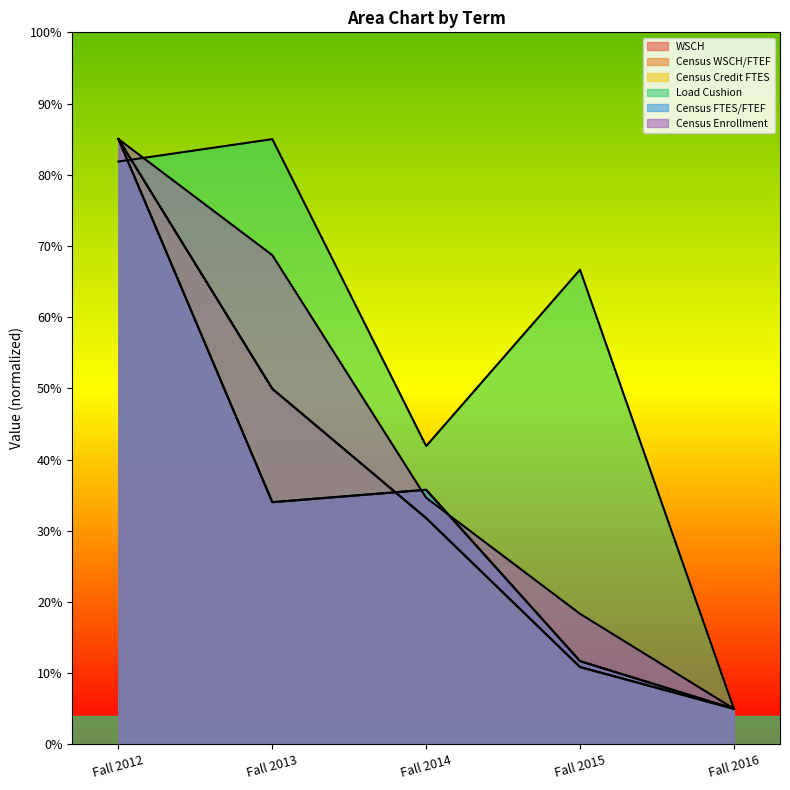

Does the chart display data point markers on the line(s)?

No